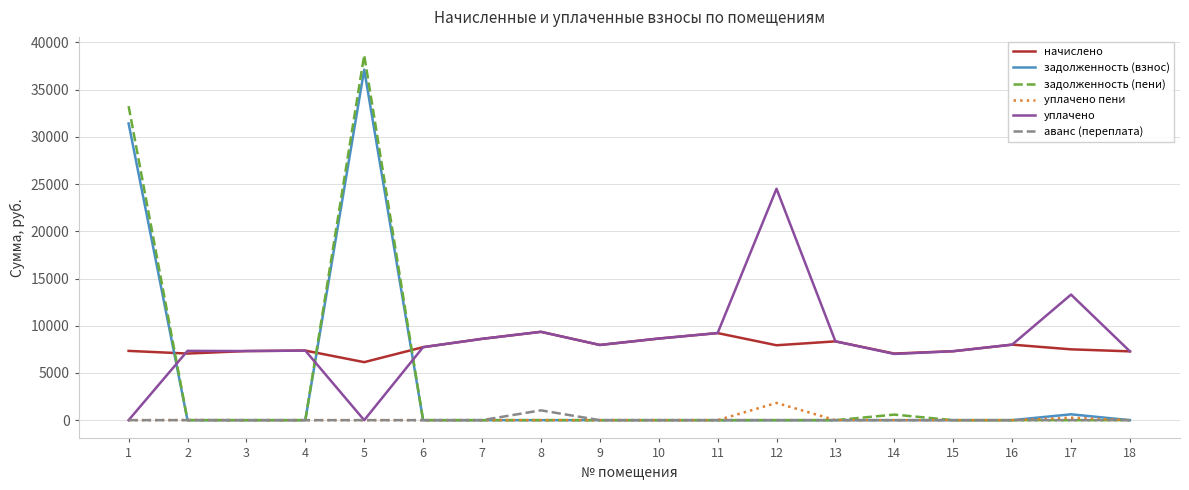

What is the total value across all series at 2?

14415.2